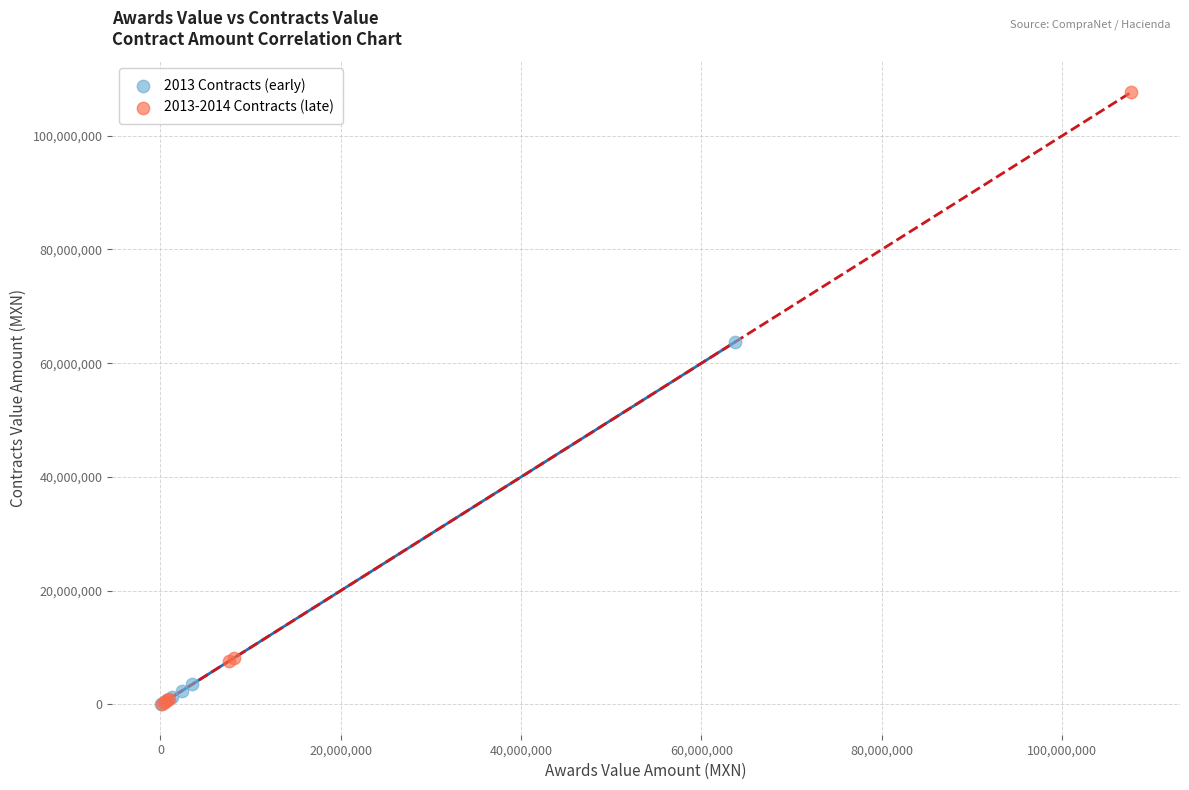

Which series has the widest spread of Y values?

2013-2014 Contracts (late)